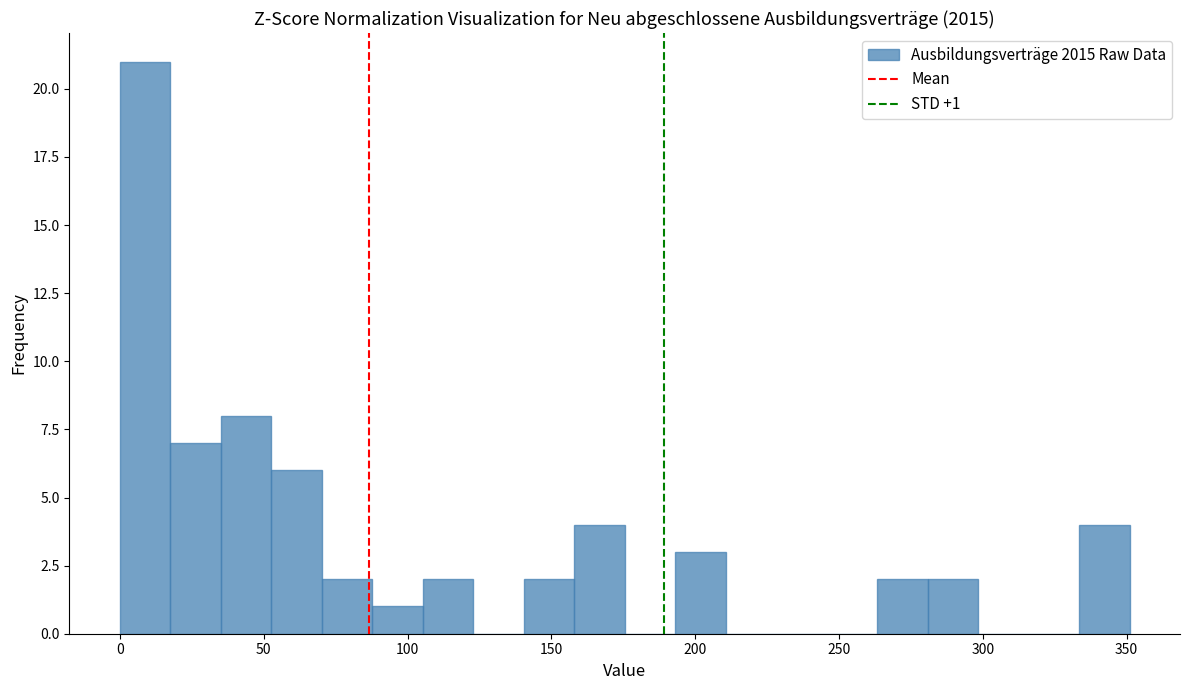

Around what value on the x-axis is the tallest bar? Give the approximate position of its centre, as read against the axis.

10